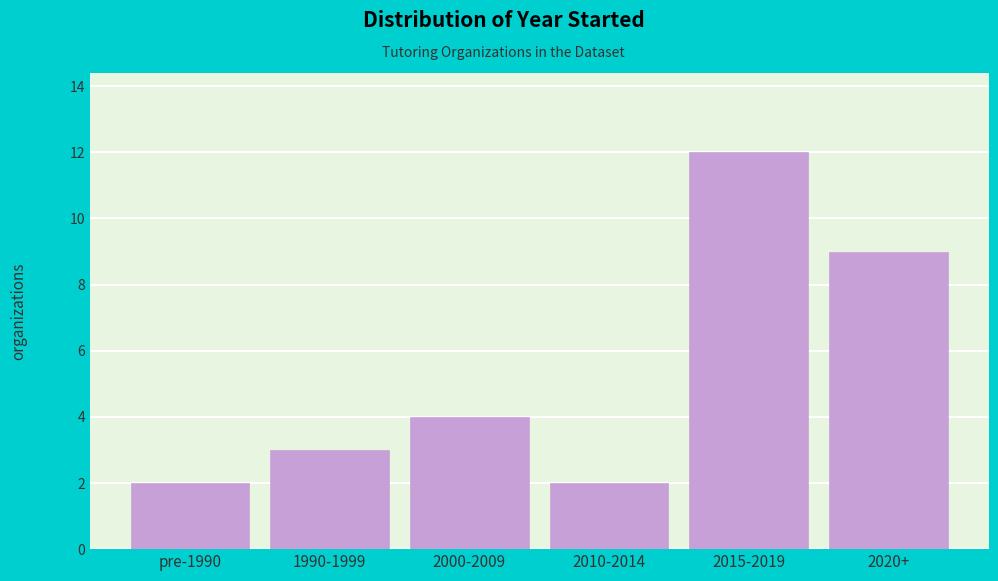

Reading left to right, list all the values displayed in this chart.

pre-1990=2	1990-1999=3	2000-2009=4	2010-2014=2	2015-2019=12	2020+=9